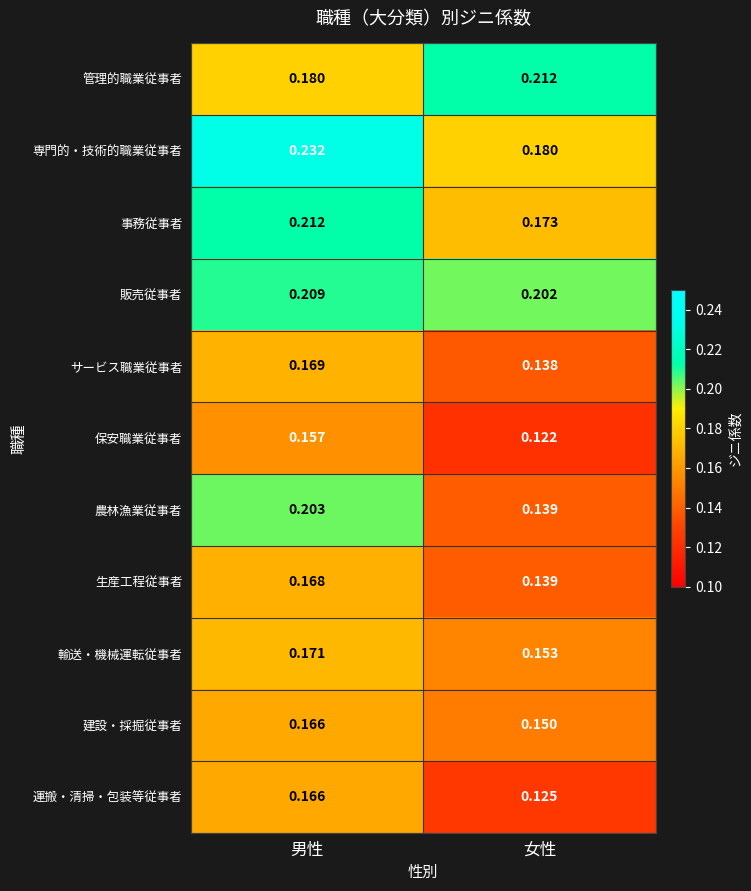

At which category is the sum across all series the highest?

男性